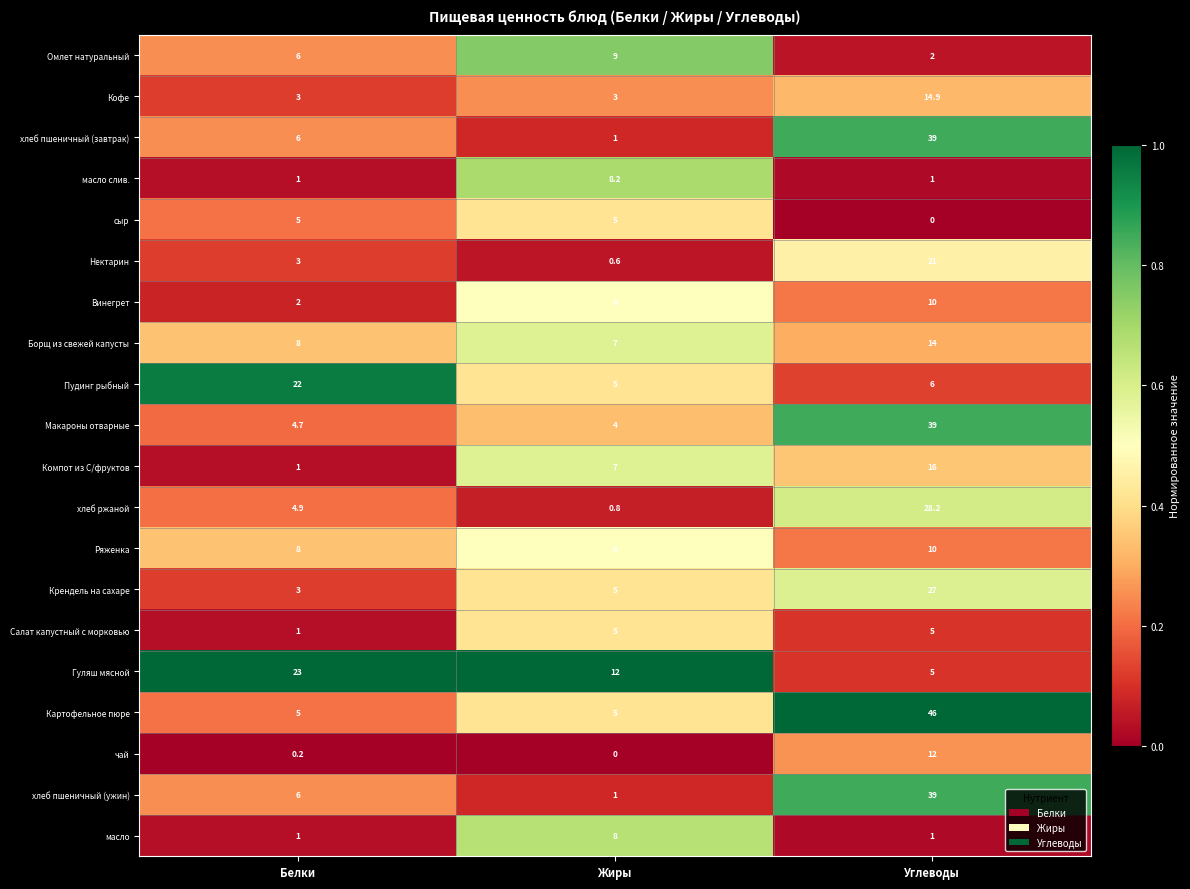

What is the maximum value for чай?

12.0